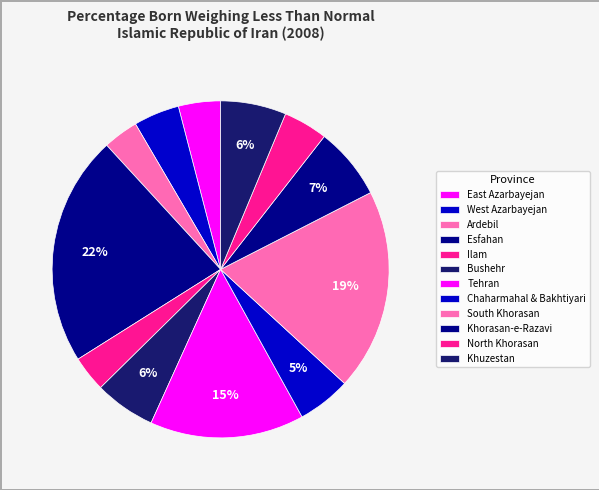

How many segments does this pie chart have?

12